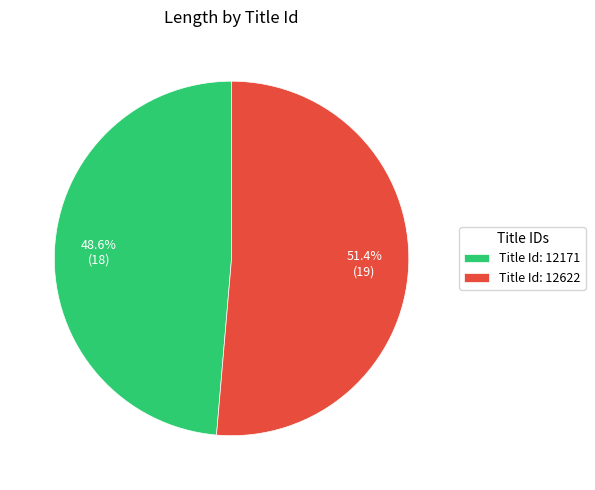

Which slice is the largest?

Title Id: 12622